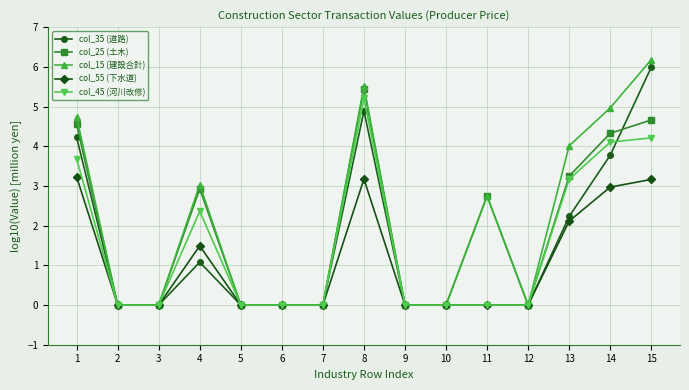

What is the value of the col_55 (下水道) point at the 1st from the left?

3.2